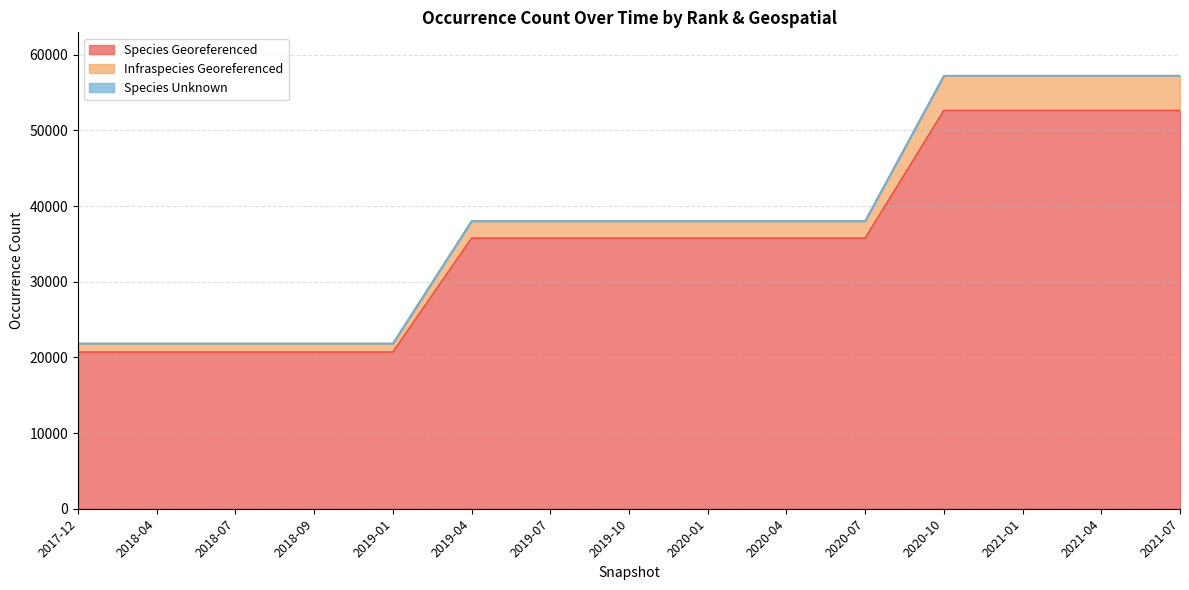

What is the sum of the Species Georeferenced values at 2020-04 and 2018-07?

56477